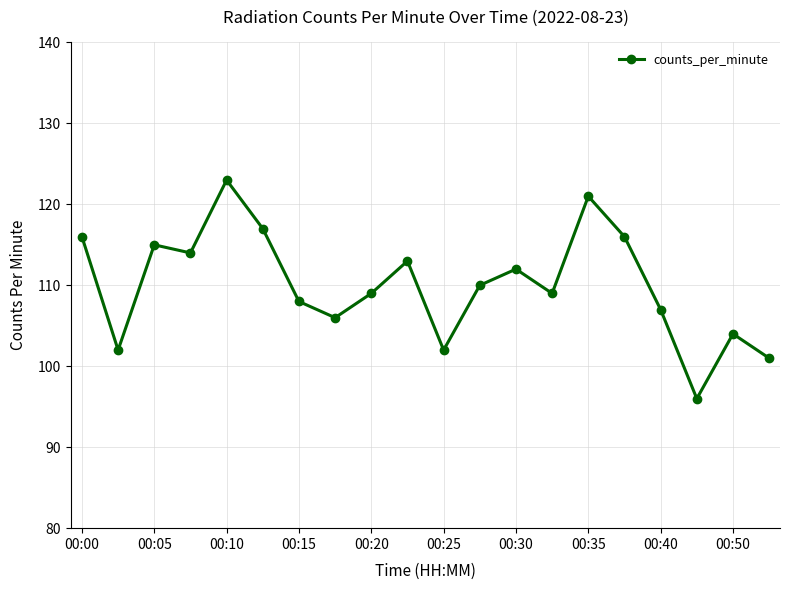

What is the maximum value shown in the chart?

123